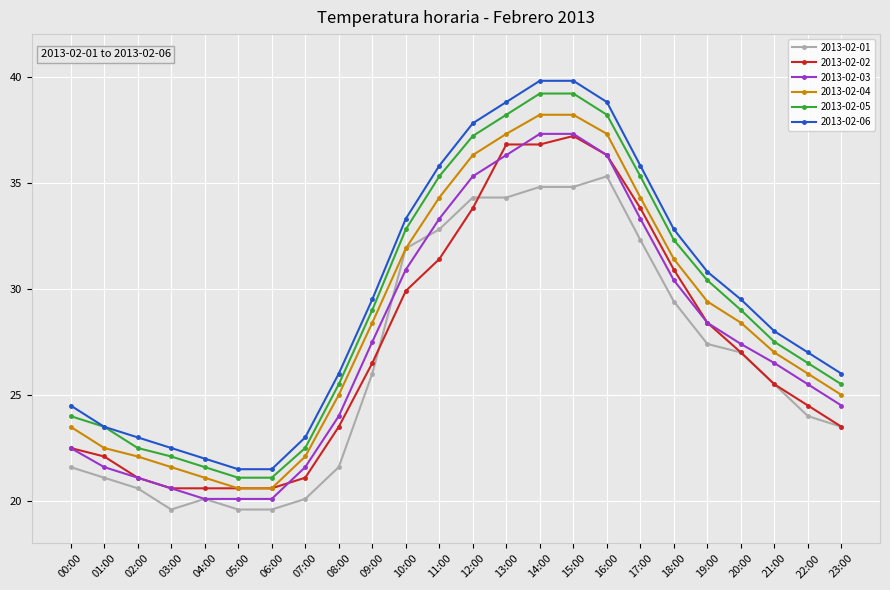

How many values in the 2013-02-04 series are below 28?

12